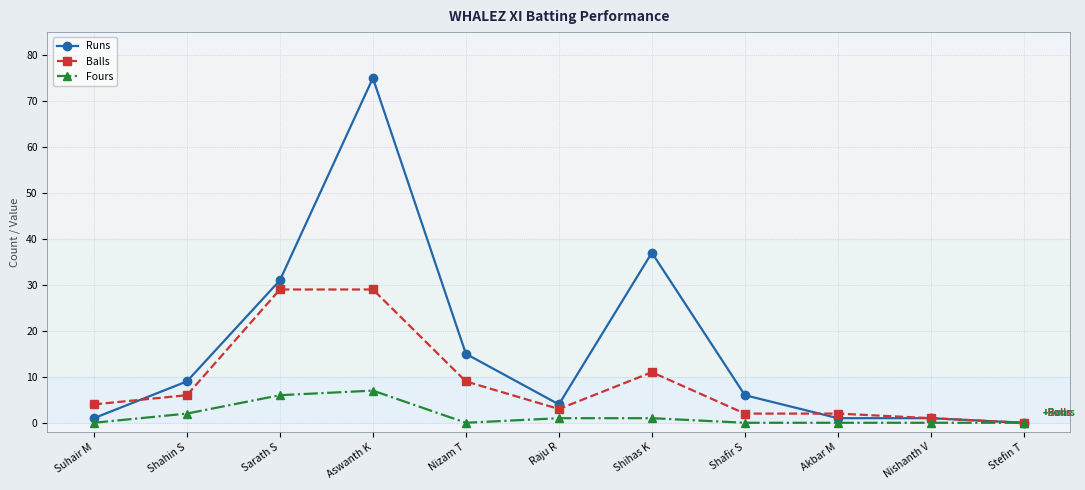

Is this an area chart (filled region under the line)?

No